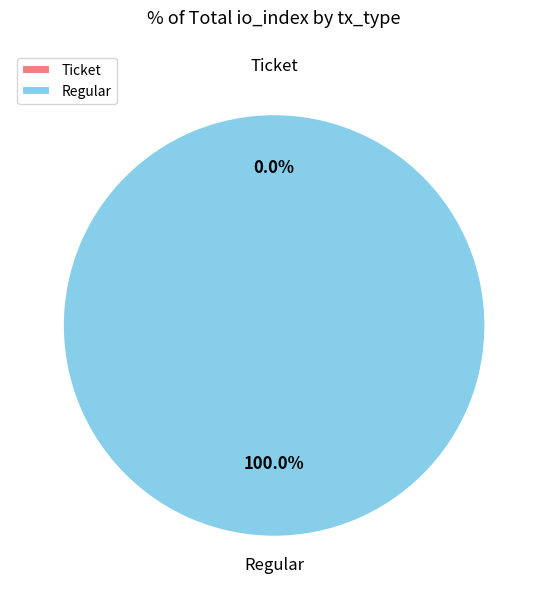

Which category accounts for the majority?

Regular